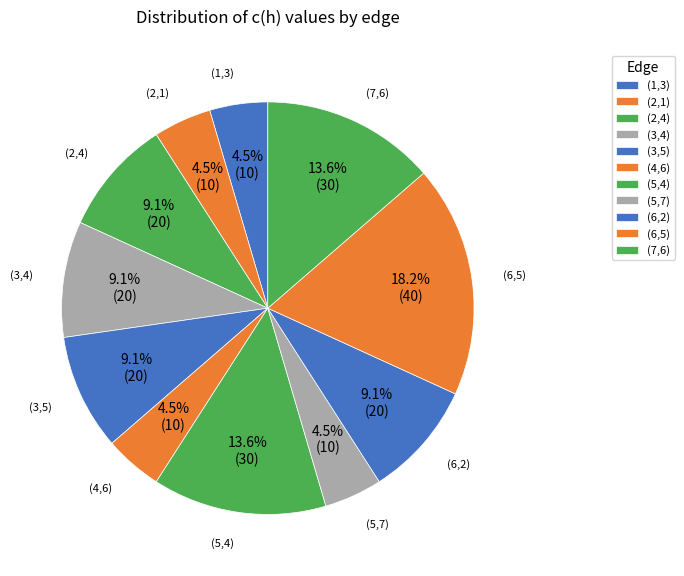

What is the largest slice in the pie chart?

(6,5)